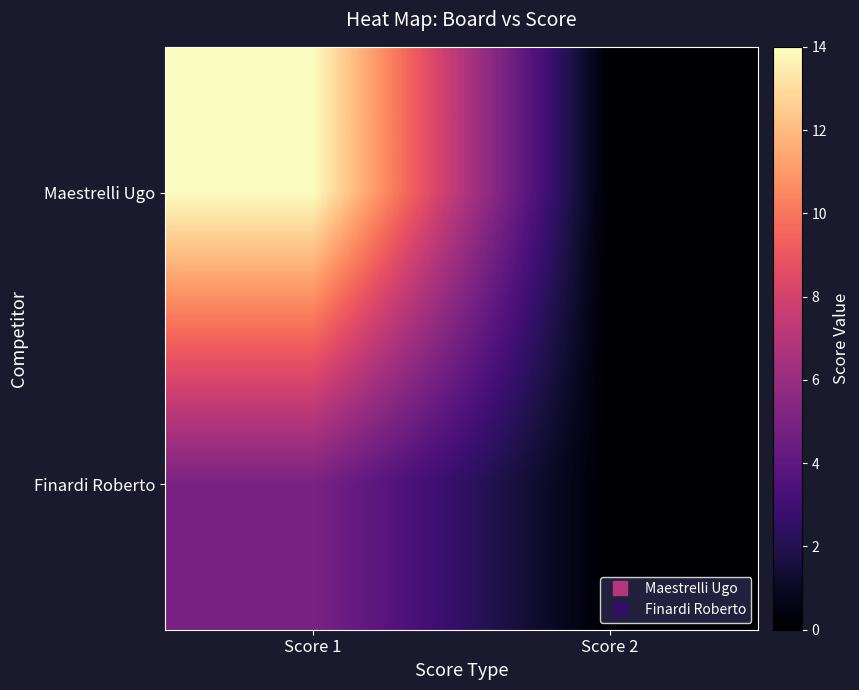

How many distinct data groups are displayed?

2